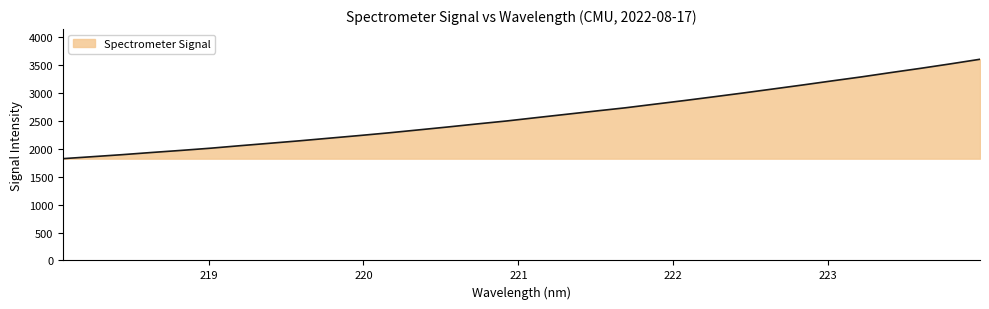

What is the smallest value displayed?

1821.1